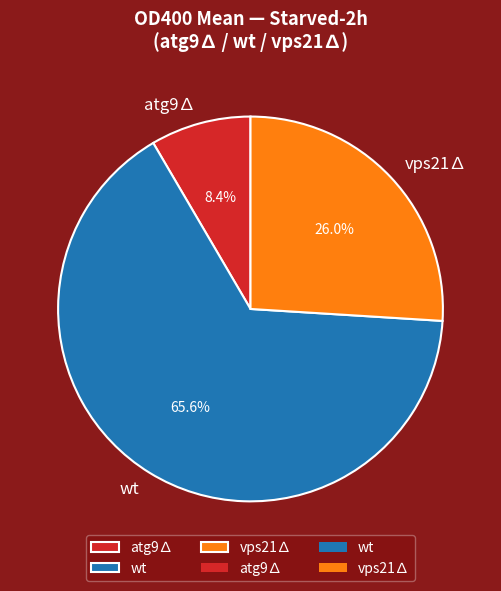

What percentage is NOT represented by vps21∆?

74.0%